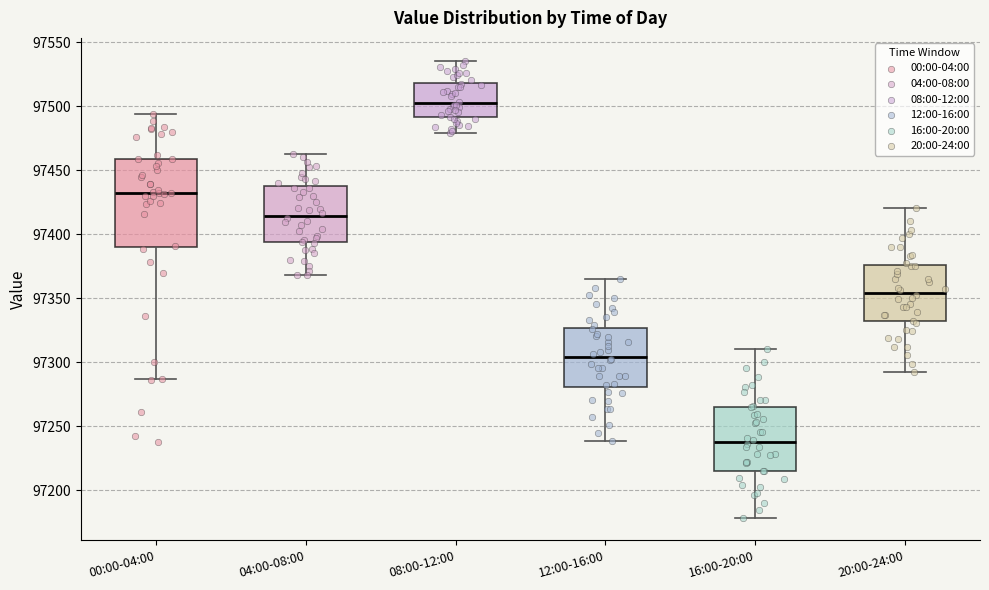

Which box has the lowest median line?

16:00-20:00